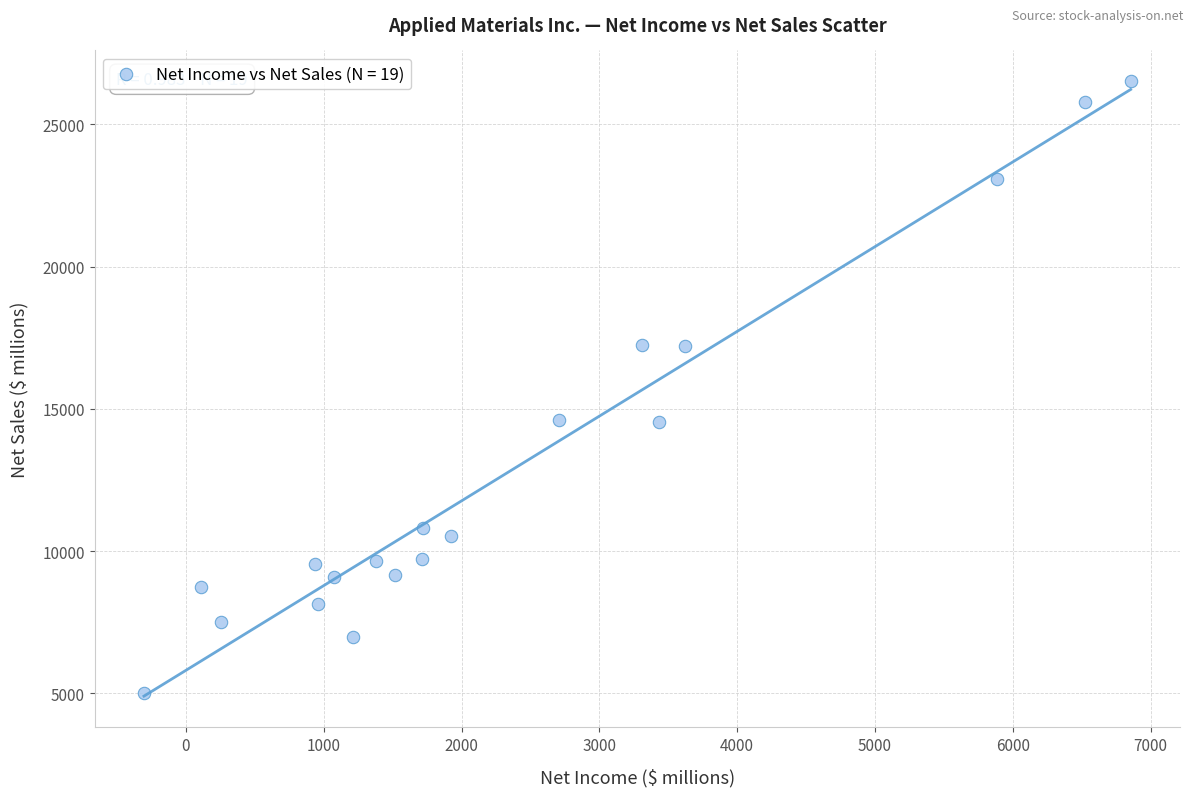

What is the range of X values (max minus min)?

7161